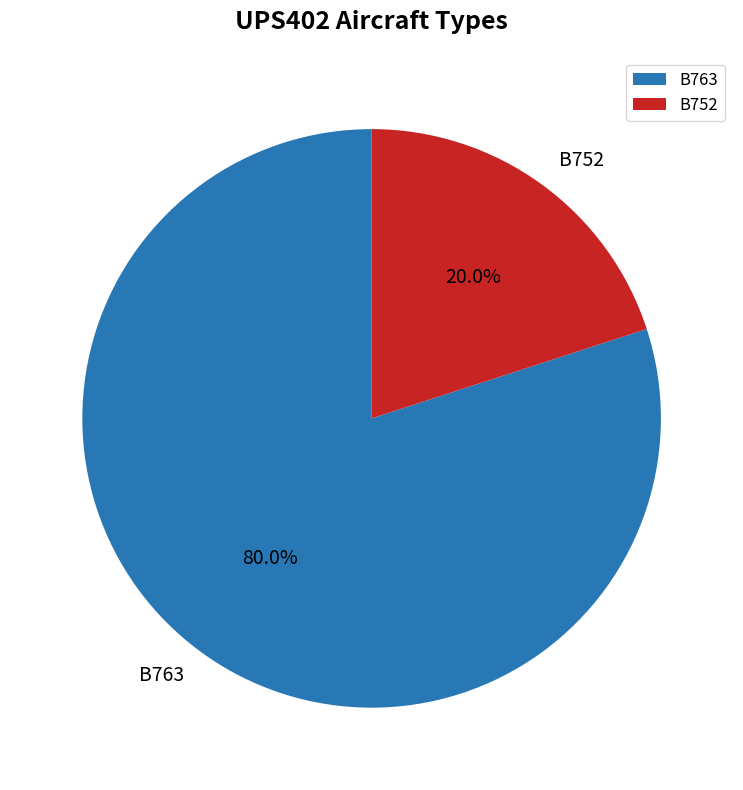

How much of the chart is everything except B752?

80.0%